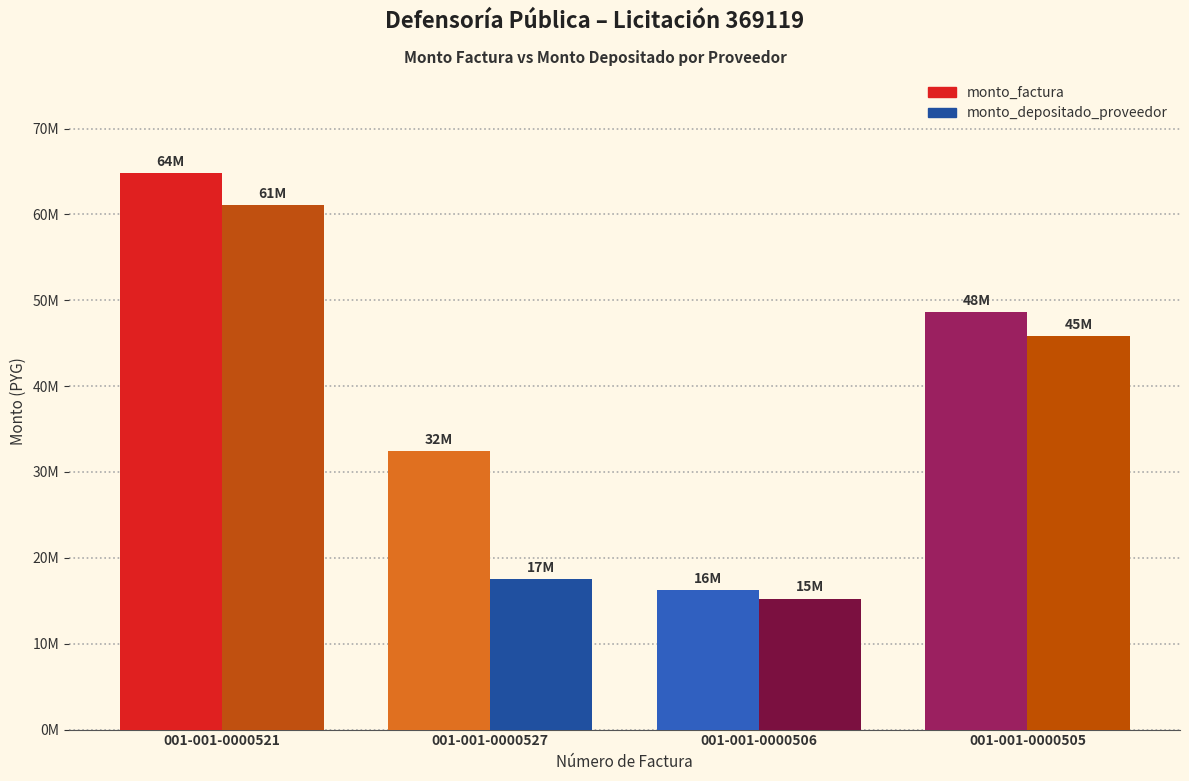

What are all the series names shown in the legend?

monto_factura, monto_depositado_proveedor